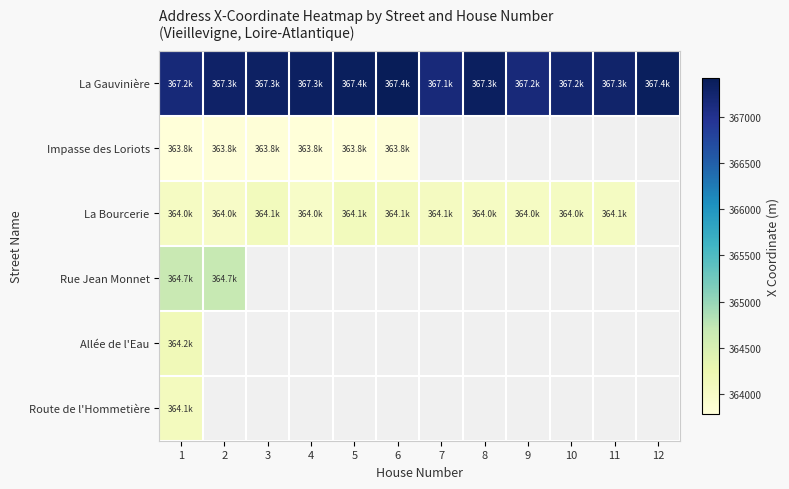

What is the minimum value for Allée de l'Eau?

364158.9